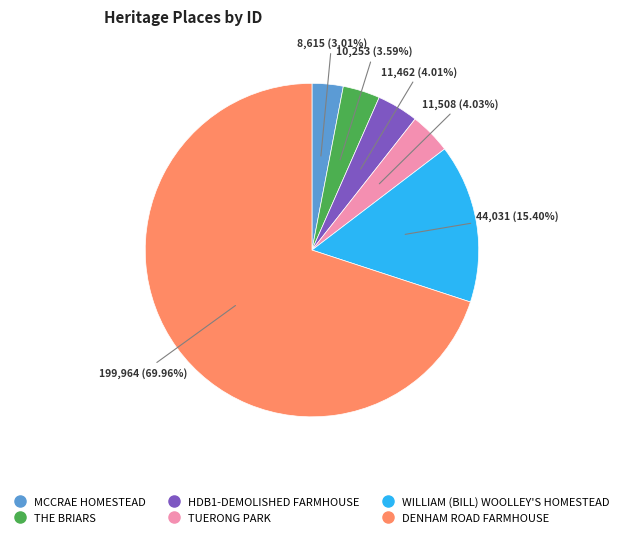

What is the majority slice?

DENHAM ROAD FARMHOUSE